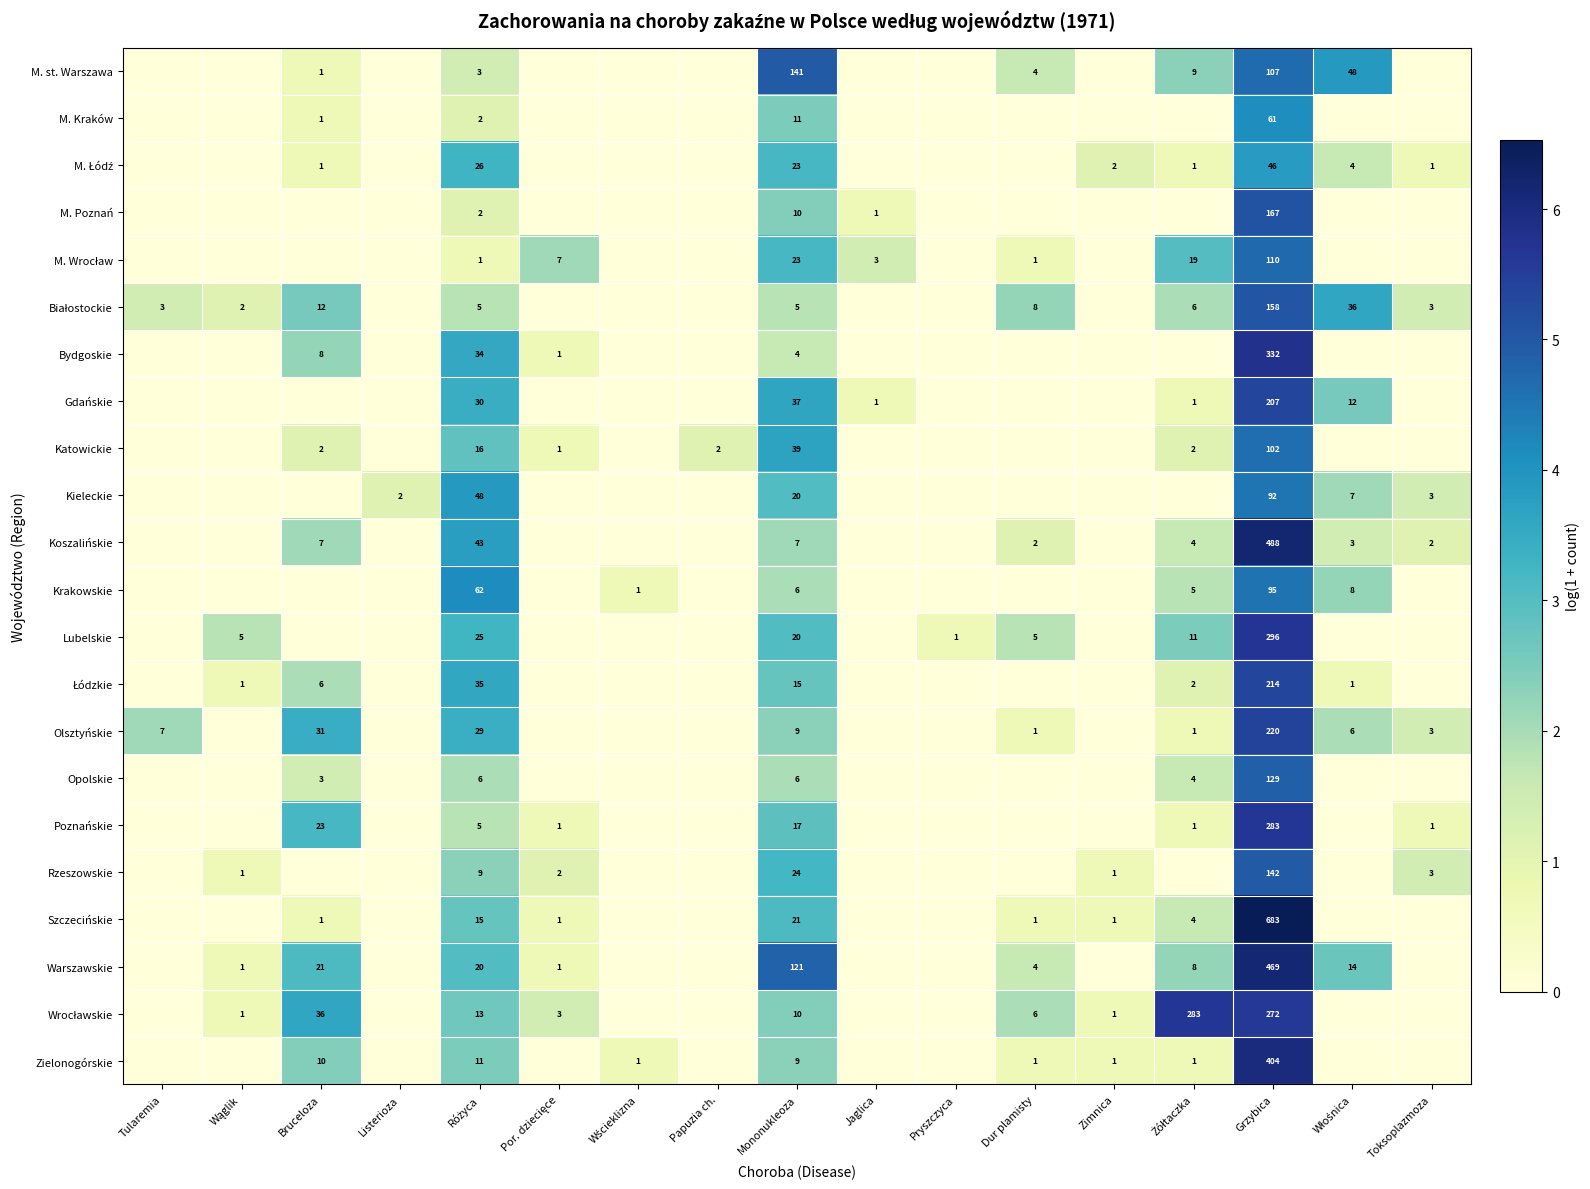

What is the total value across all series at Mononukleoza?

578